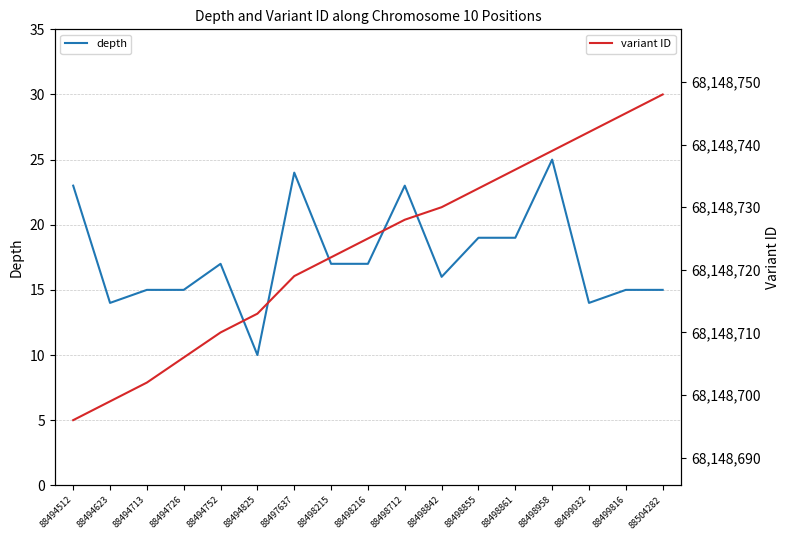

What is the difference between the highest and lowest values at 88494512?

68148673